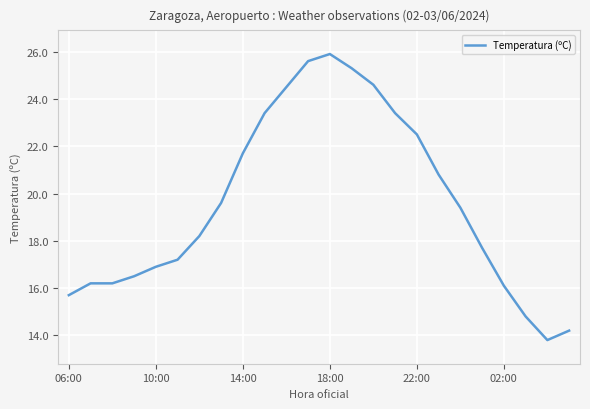

What is the smallest value displayed?

13.8